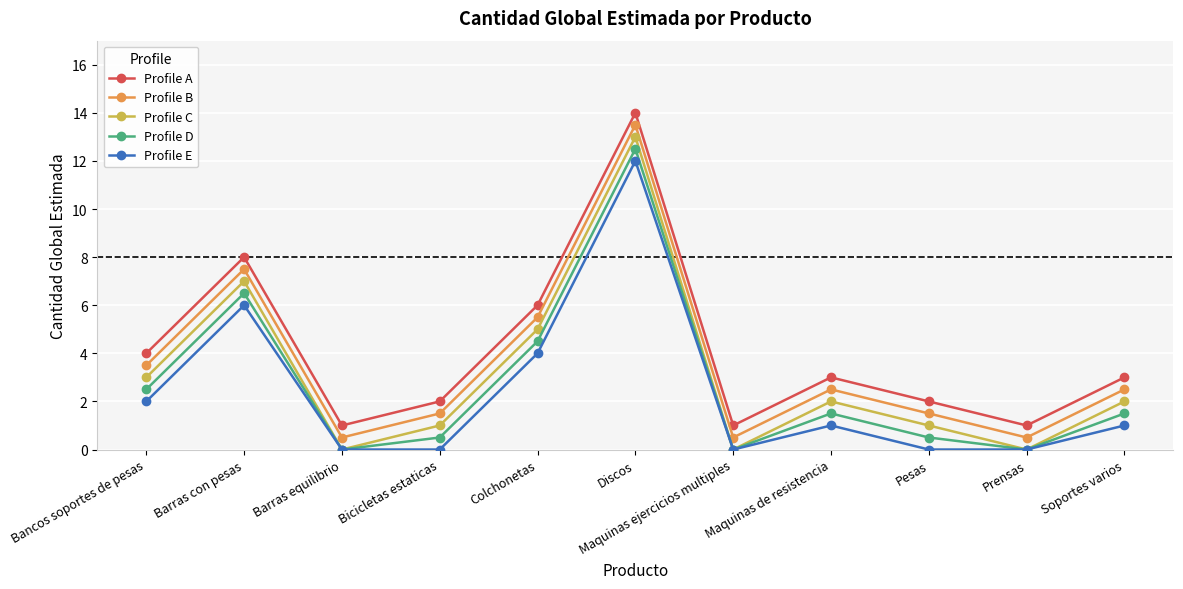

What is the difference between the highest and lowest values at Maquinas ejercicios multiples?

1.0